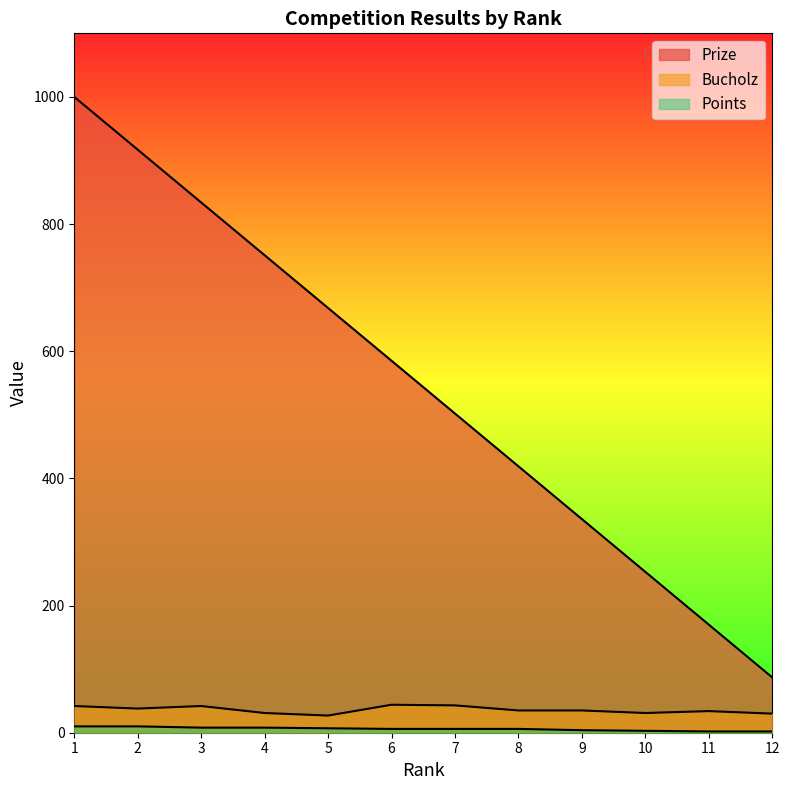

Between 1 and 8, which series saw the biggest shift?

Prize